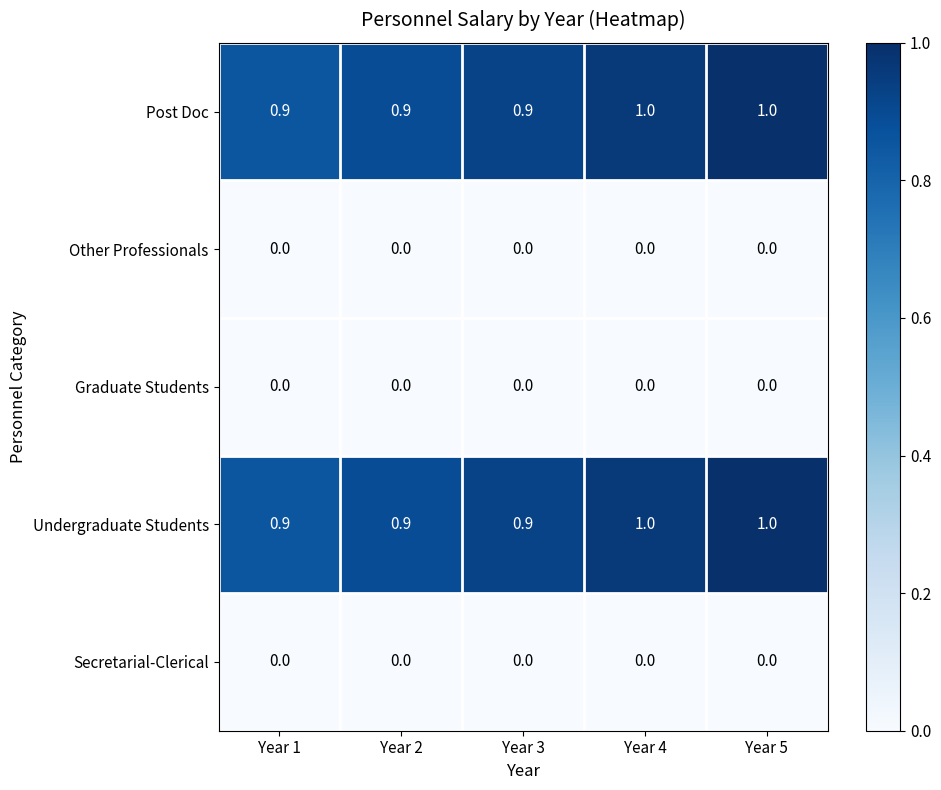

Is the value of Secretarial-Clerical at Year 4 greater than the value of Undergraduate Students at Year 3?

No